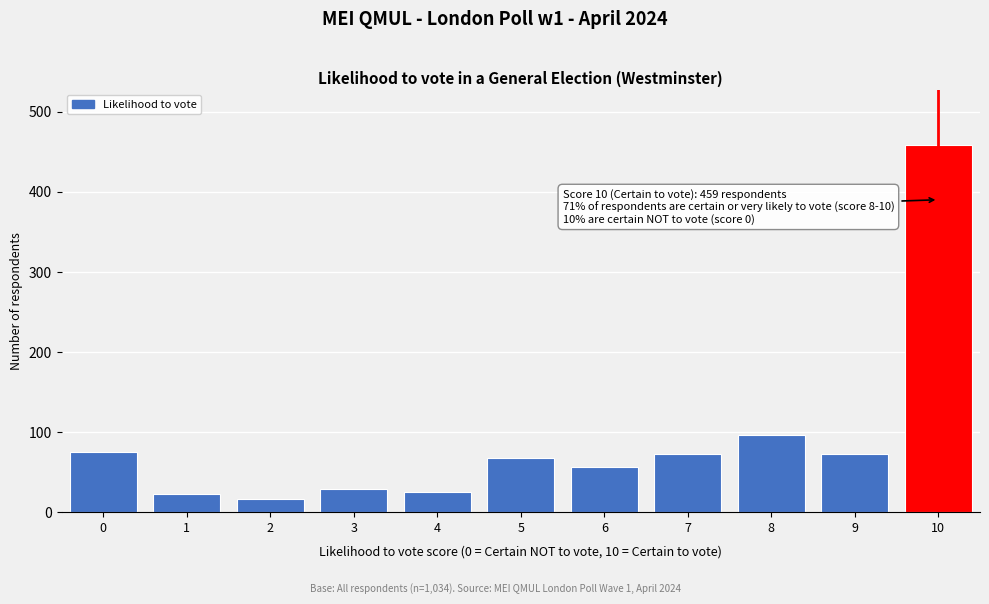

What is the sum of the values at 10 and 2?

475